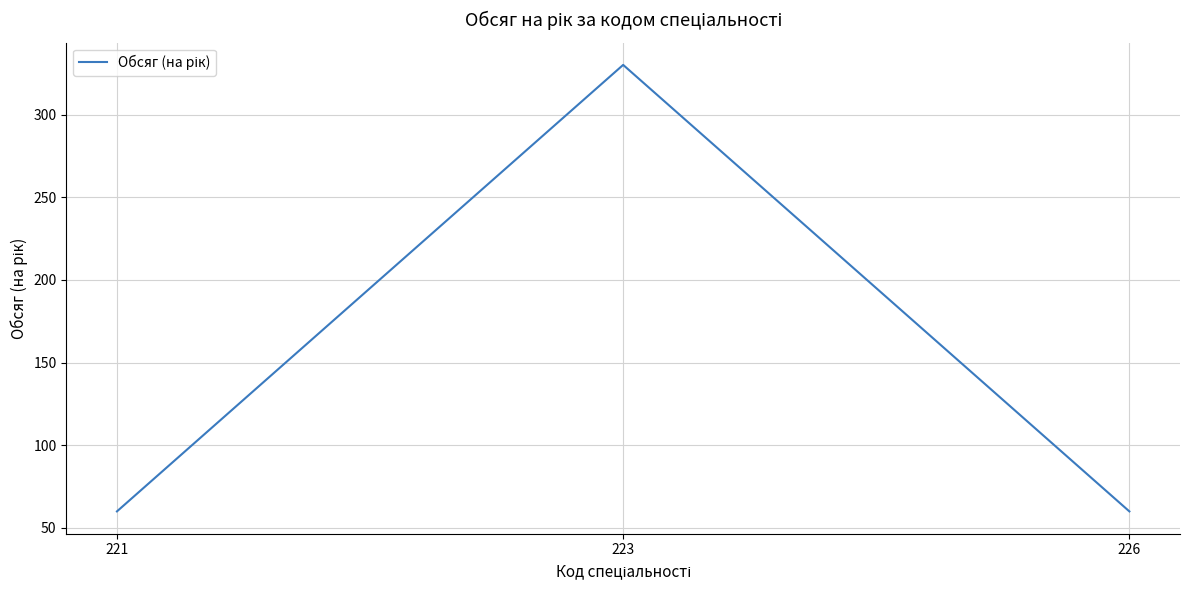

Reading left to right, extract all data points from this chart.

221=60	223=330	226=60